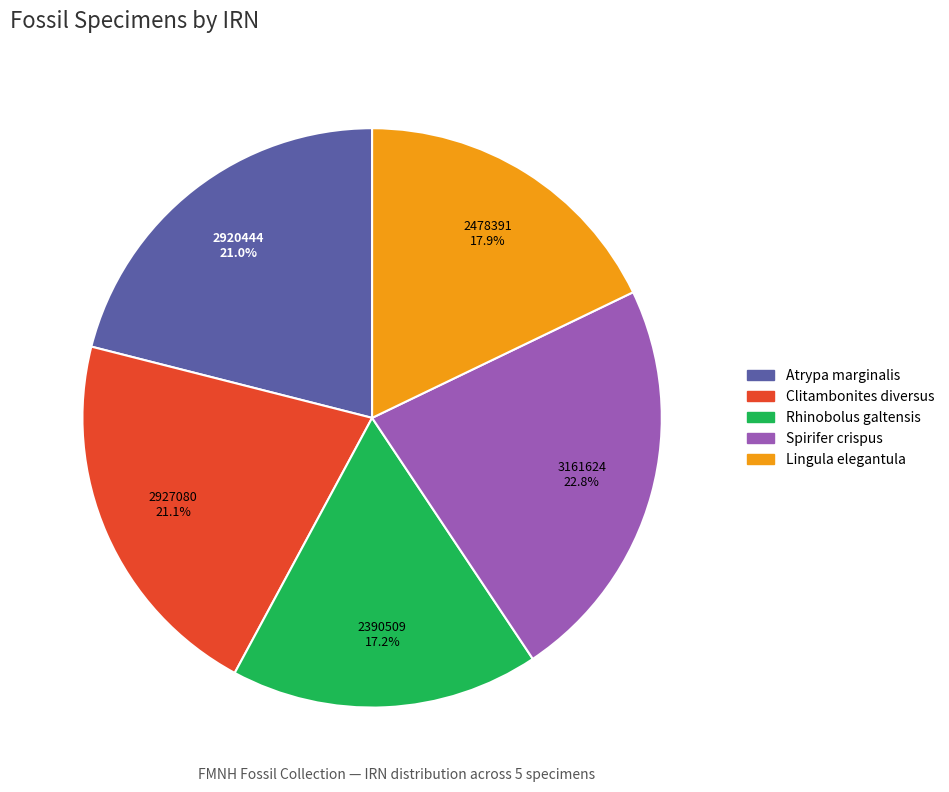

Is there a majority slice in this chart?

No